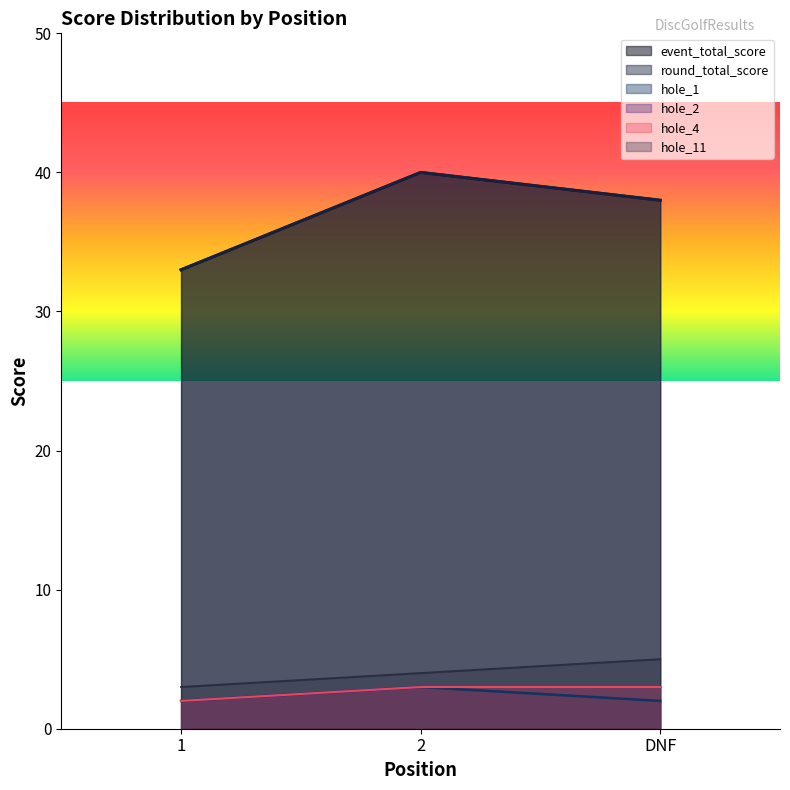

Reading left to right, transcribe all the data shown in this chart.

event_total_score: 33	40	38
round_total_score: 33	40	38
hole_1: 2	3	2
hole_2: 2	3	3
hole_4: 2	3	3
hole_11: 3	4	5